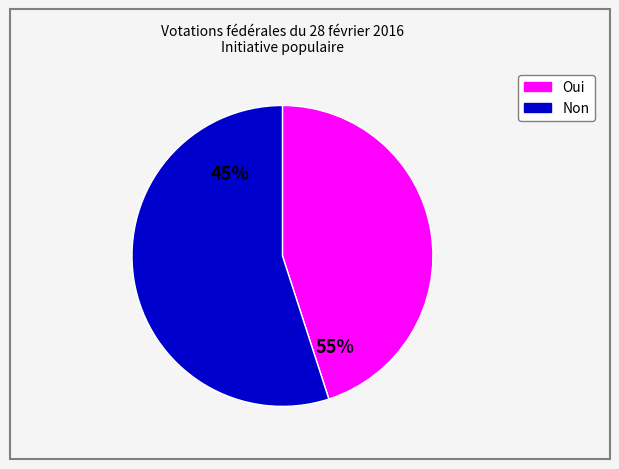

Is it true that Non is 55% of the pie?

True